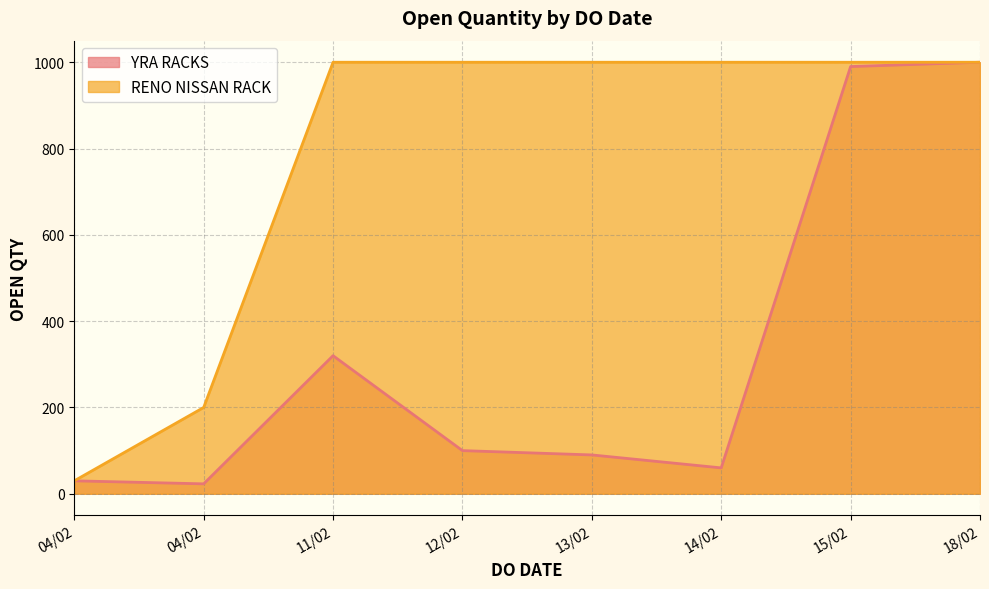

At which category does the chart reach its peak across all series?

18/02